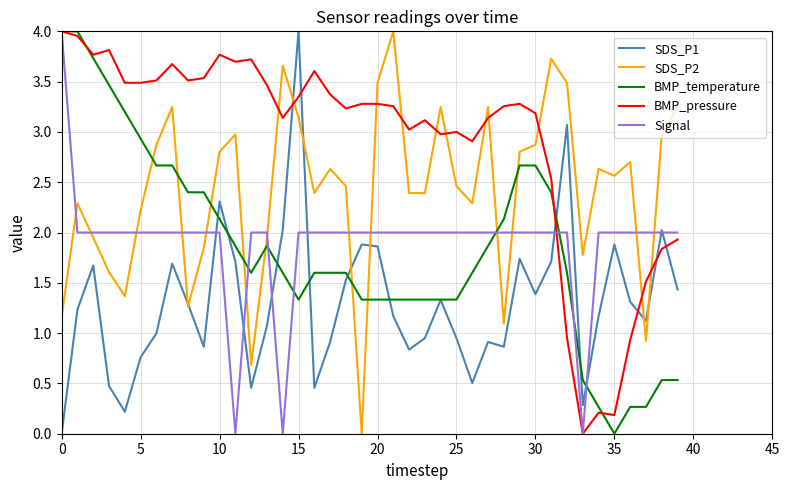

Which series has the largest total across all categories?

BMP_pressure